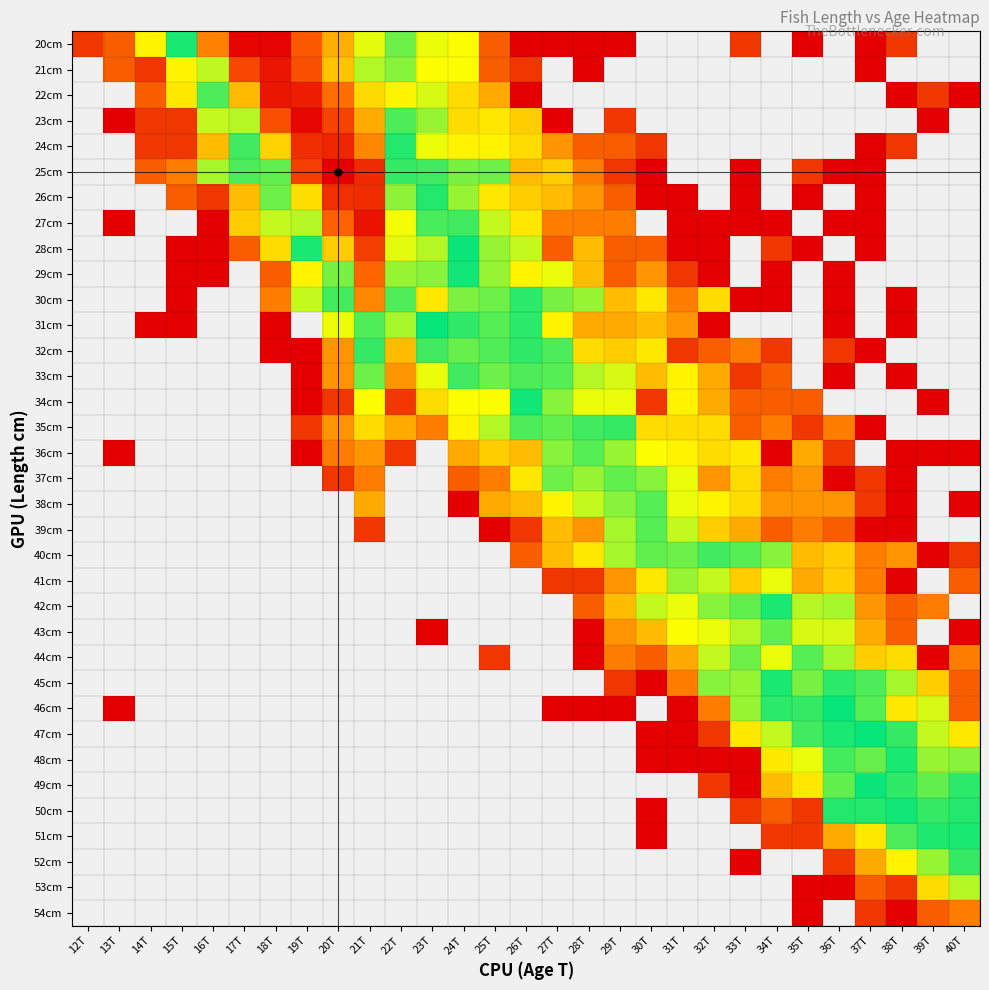

What is the minimum value shown in the chart?

0.7